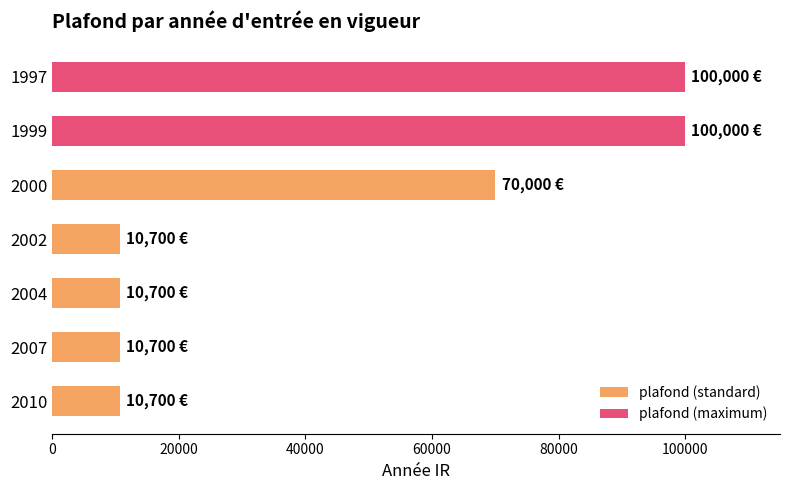

What is the greatest value displayed?

100000